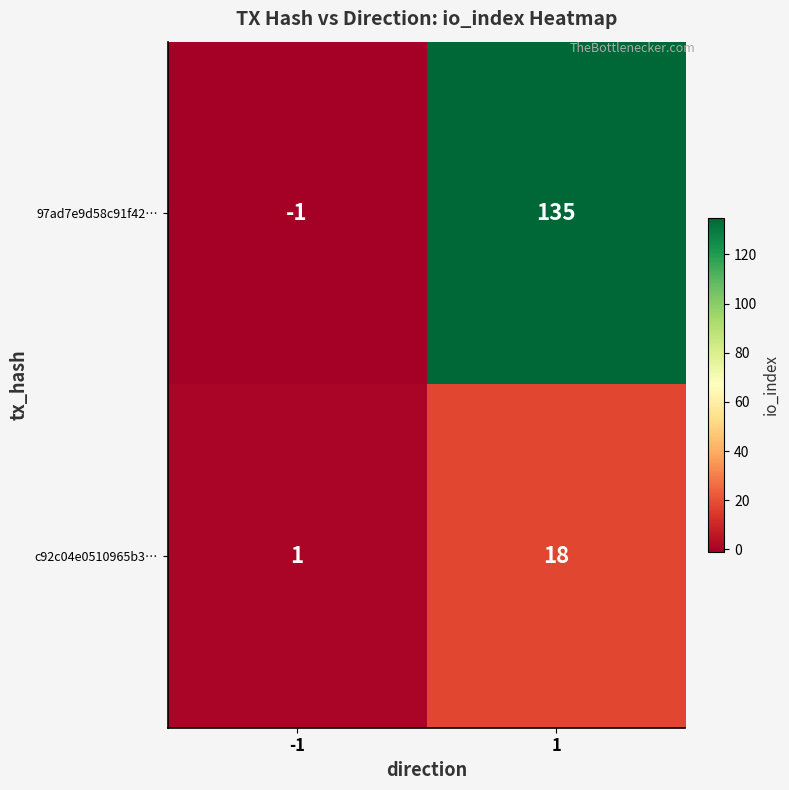

True or false: 97ad7e9d58c91f42… has a value of 135 at 1.

True